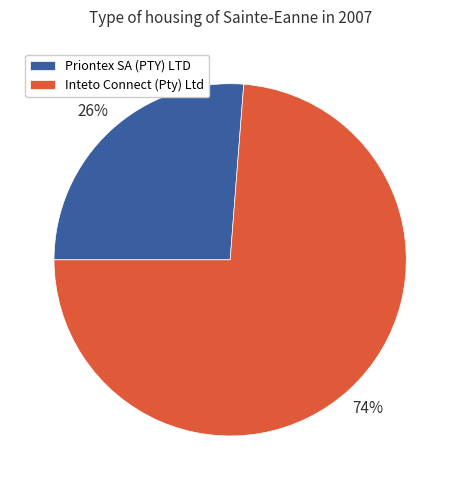

Do Priontex SA (PTY) LTD and Inteto Connect (Pty) Ltd together represent more than half of the pie?

Yes